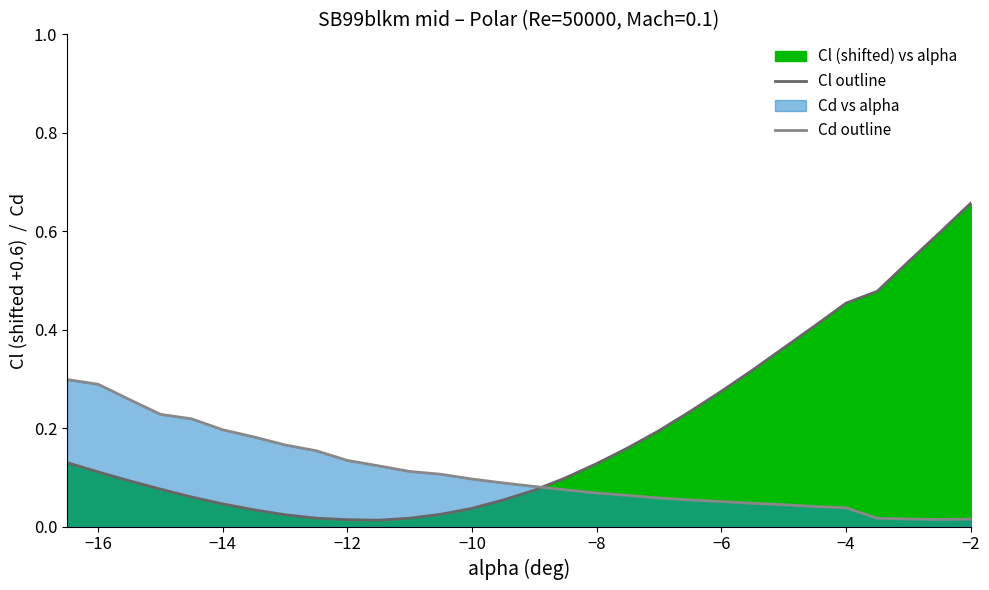

Is the value of Cd outline at 15 greater than the value of Cl outline at 14?

Yes